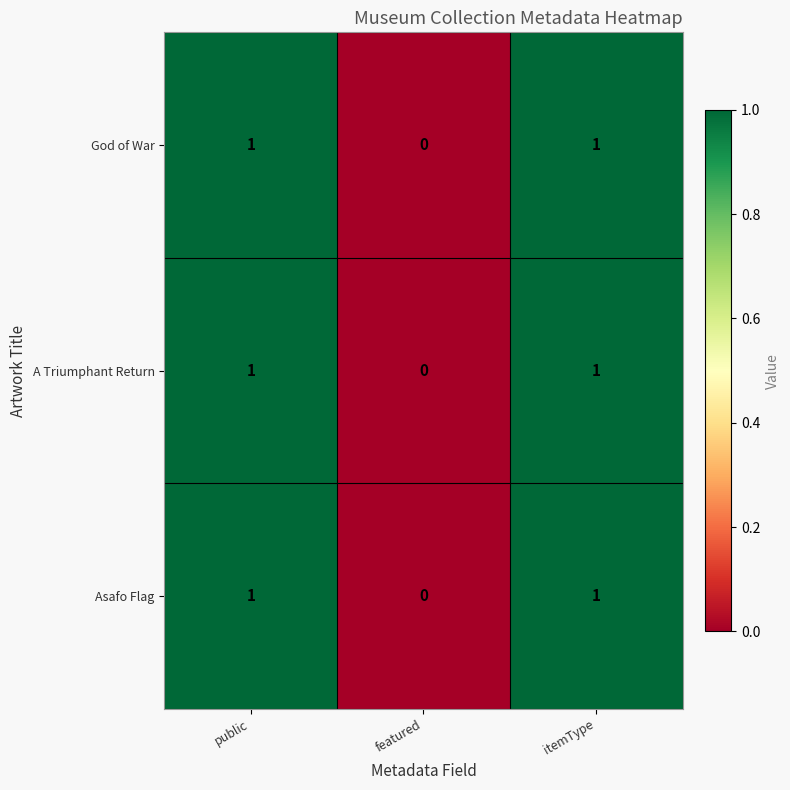

At which label does A Triumphant Return reach its minimum?

featured